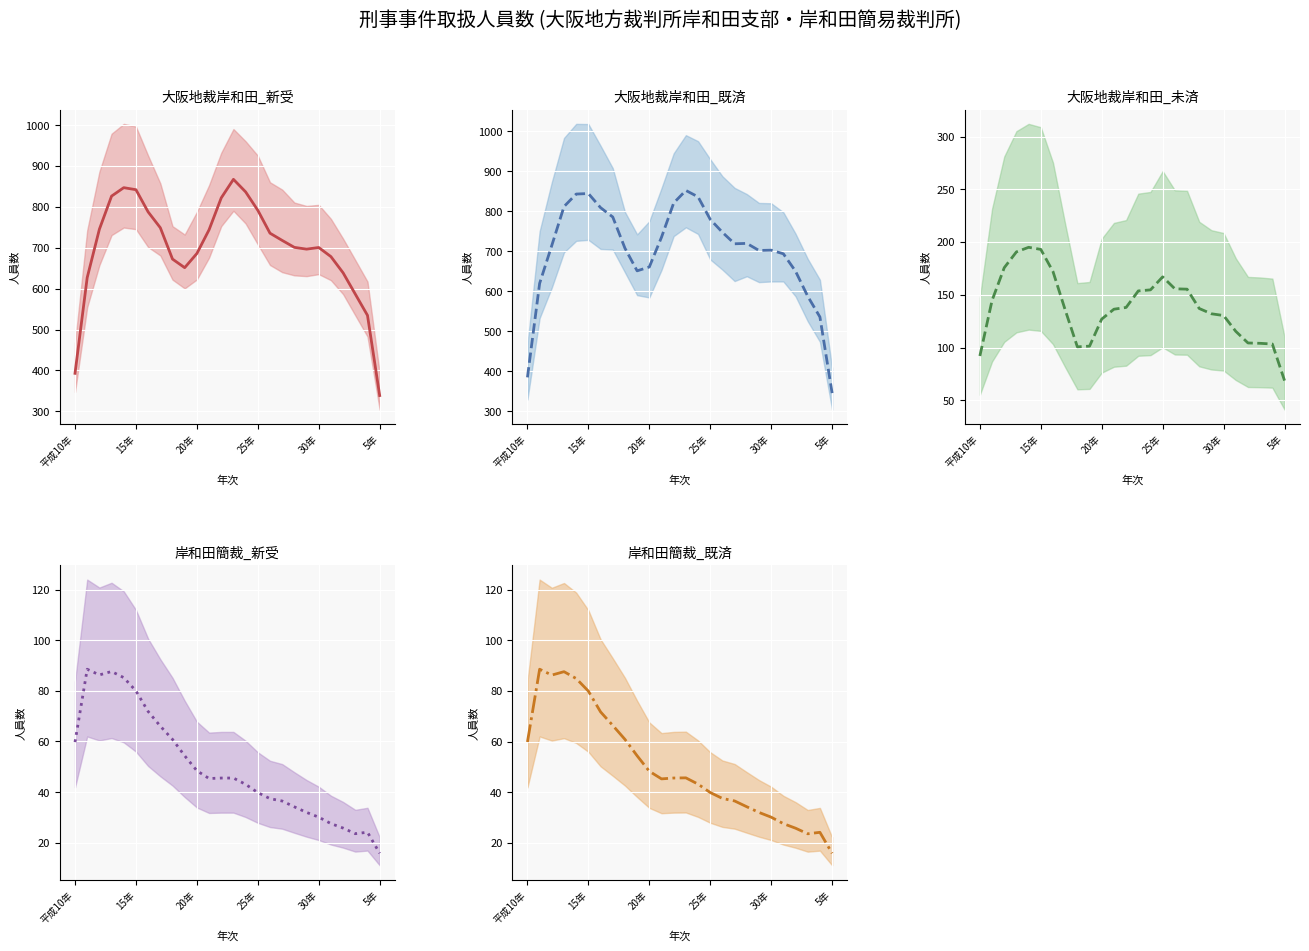

Which series has the largest total across all categories?

大阪地裁岸和田_既済